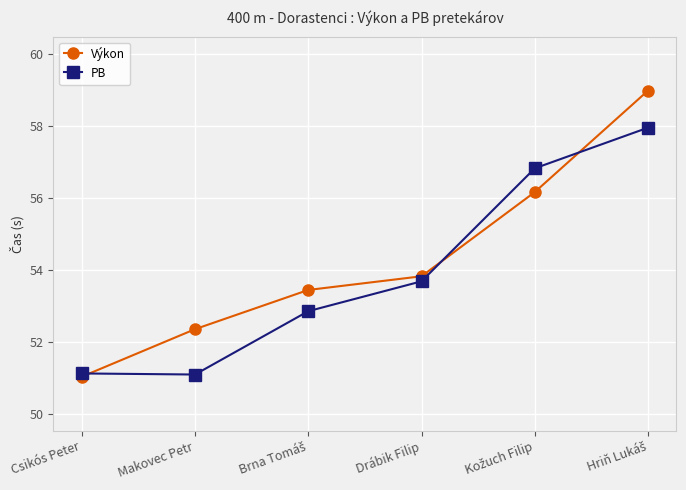

What is the average value of the Výkon series?

54.3